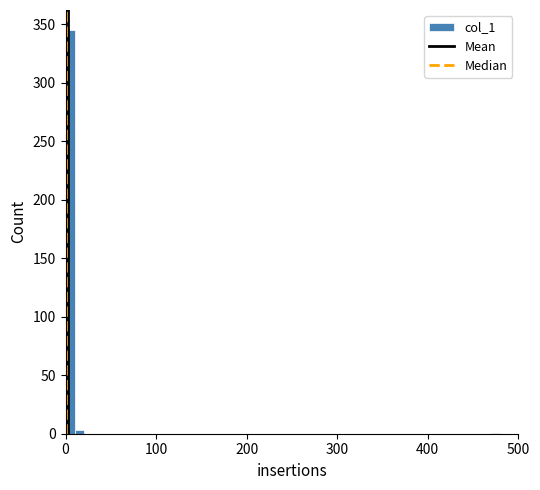

Around what value on the x-axis is the tallest bar? Give the approximate position of its centre, as read against the axis.

10